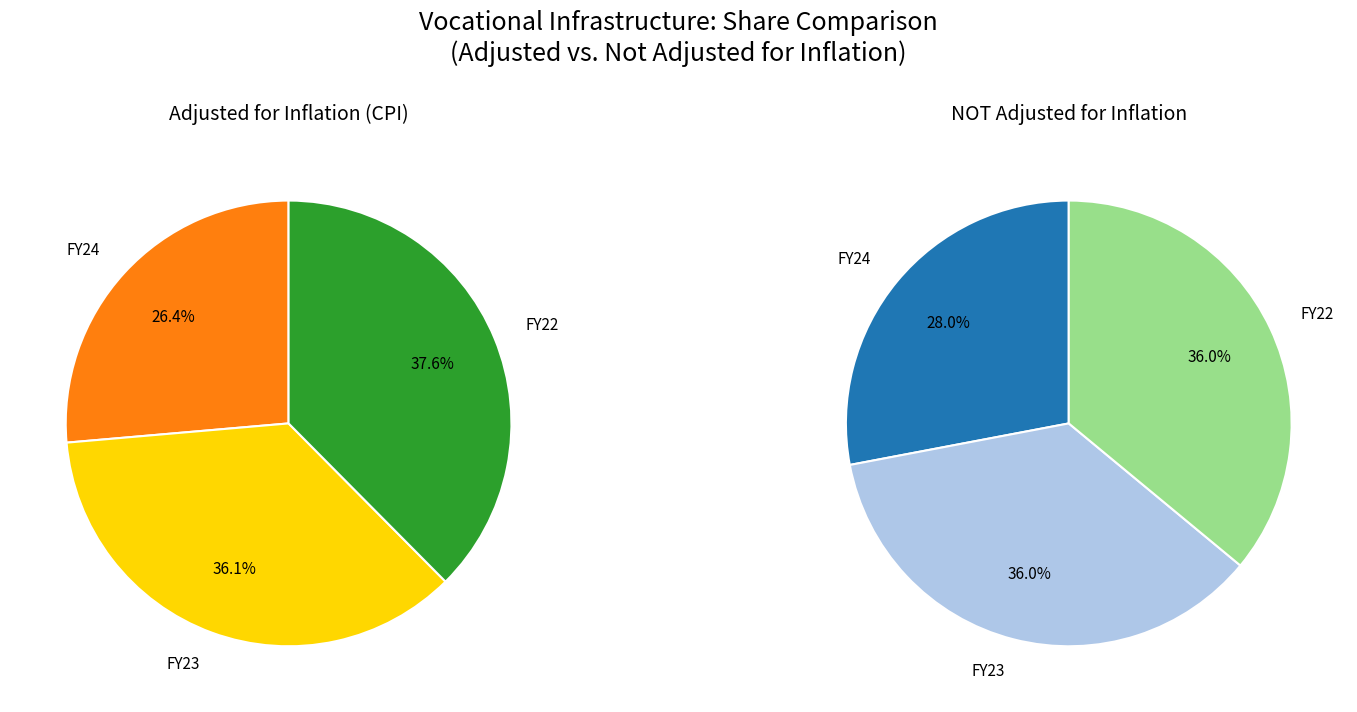

Count the number of slices in the pie.

3